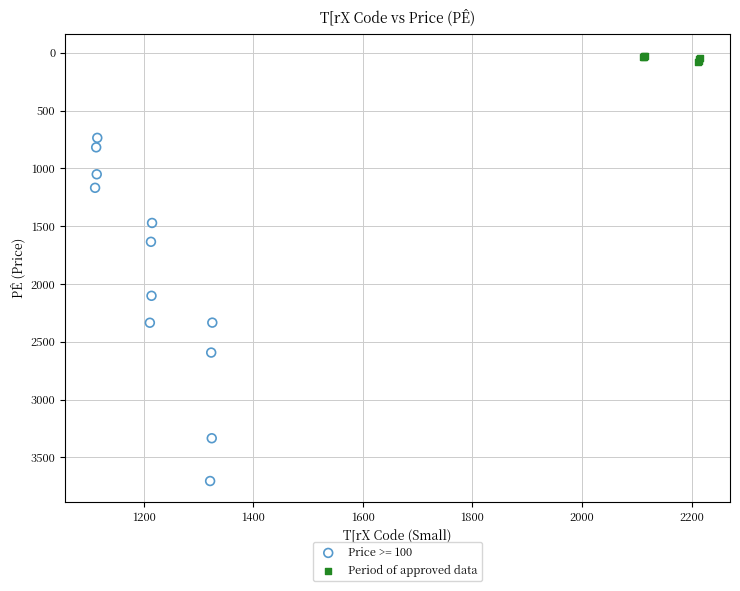

Which series has the widest spread of Y values?

Price >= 100